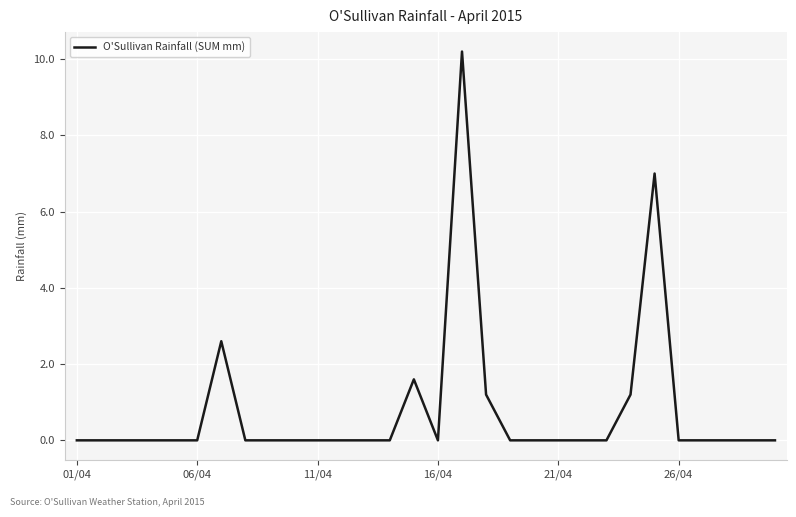

What is the maximum value shown in the chart?

10.2